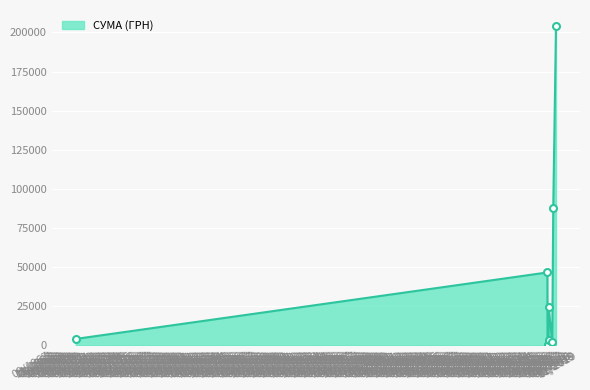

Is this an area chart (filled region under the line)?

Yes